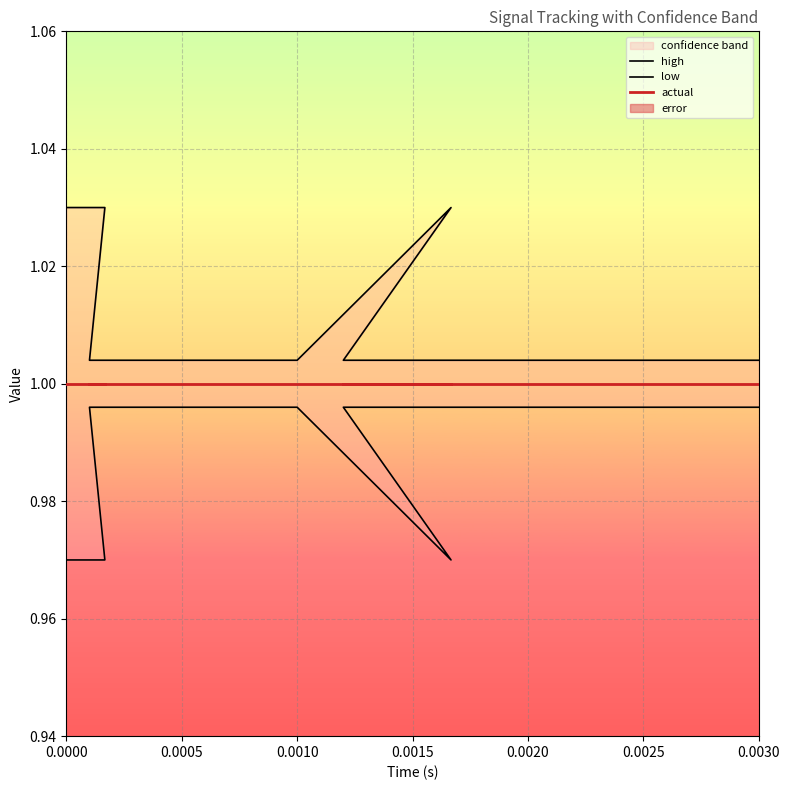

True or false: low and actual intersect in this chart.

False